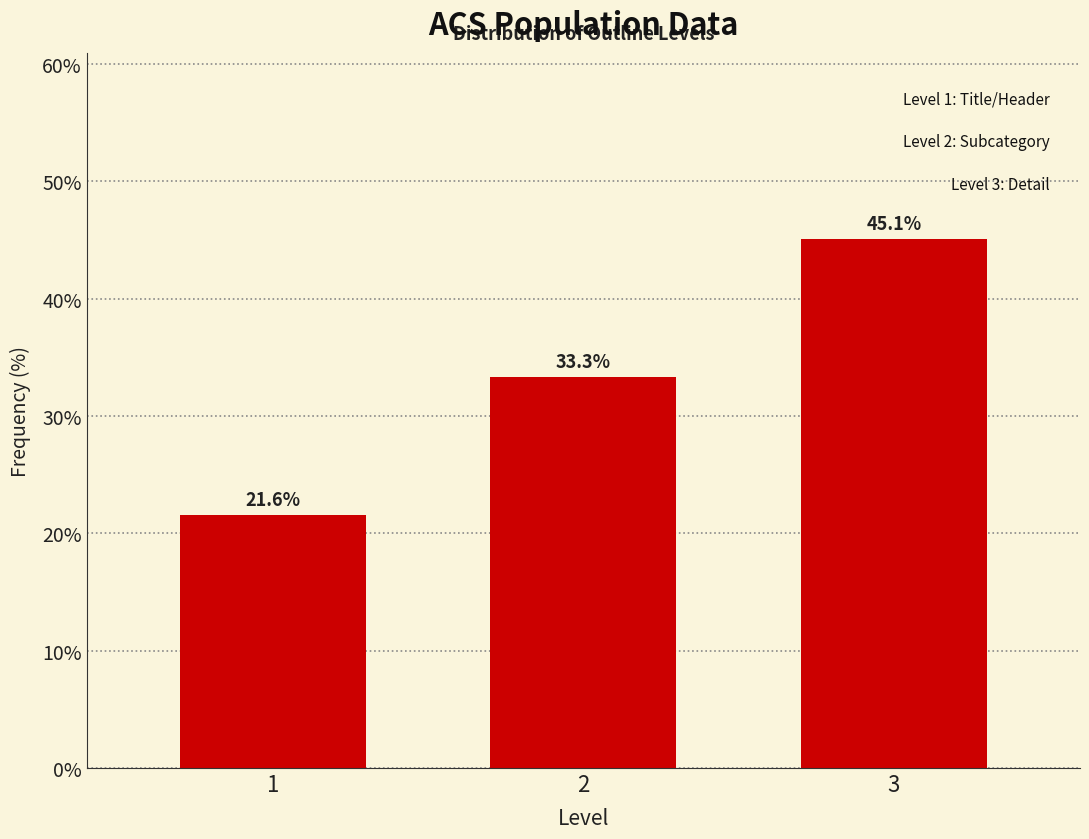

Reading right to left, transcribe all the data shown in this chart.

3=45.1	2=33.3	1=21.6